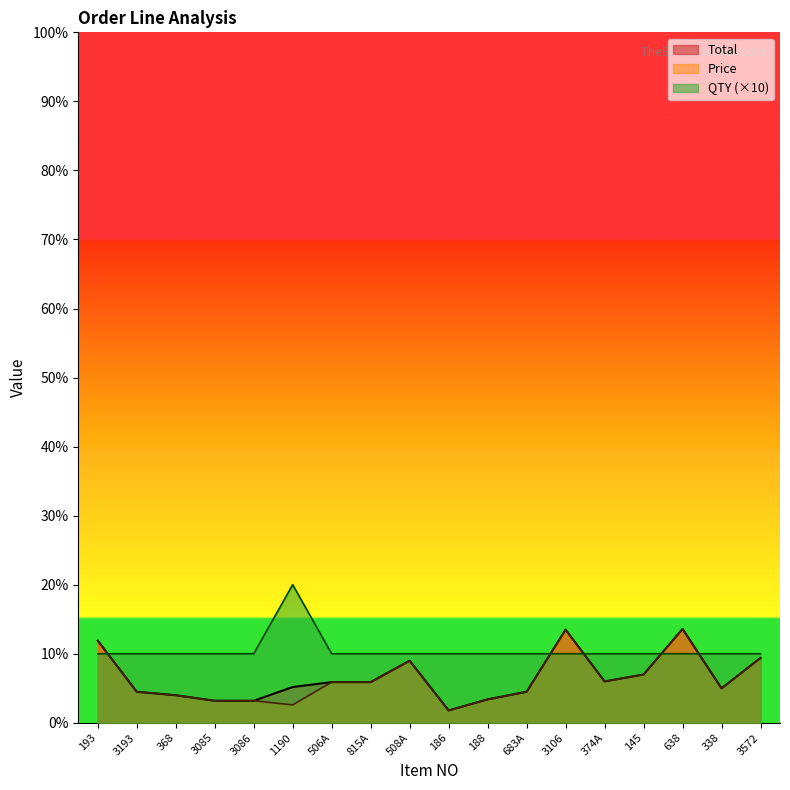

At which category is the sum across all series the highest?

638